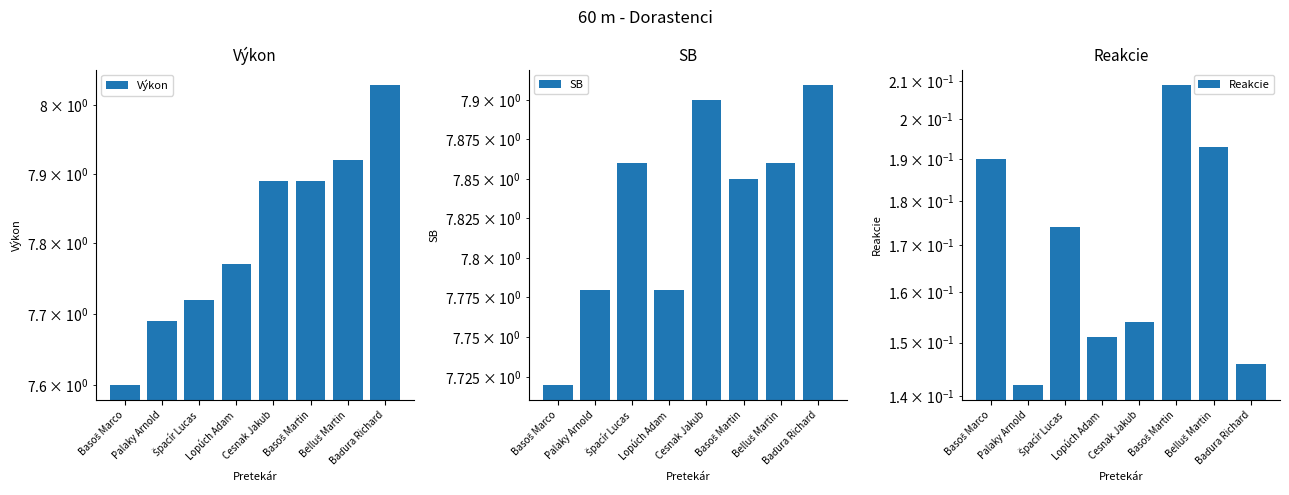

What position from the left is Basoš Marco?

1